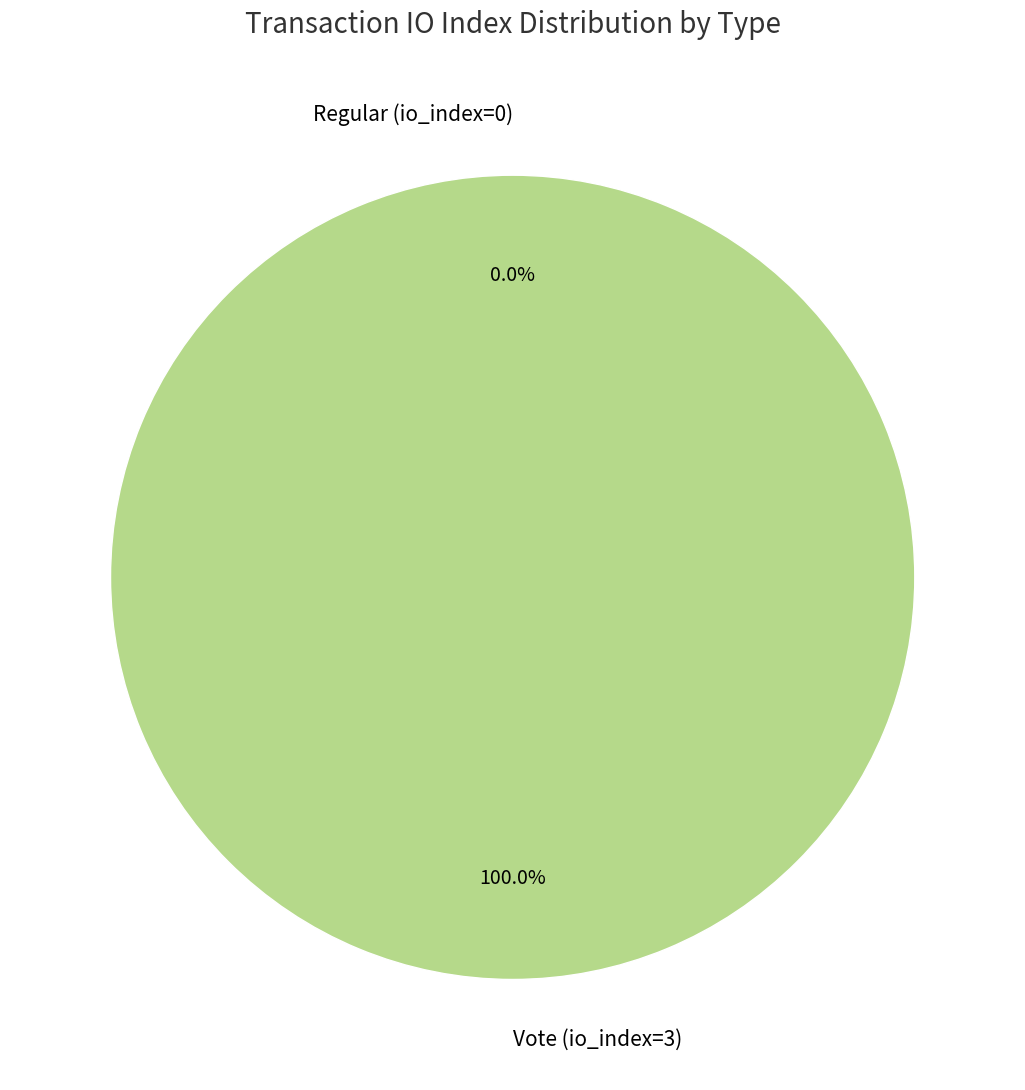

Is it true that Regular (io_index=0) is 1% of the pie?

False